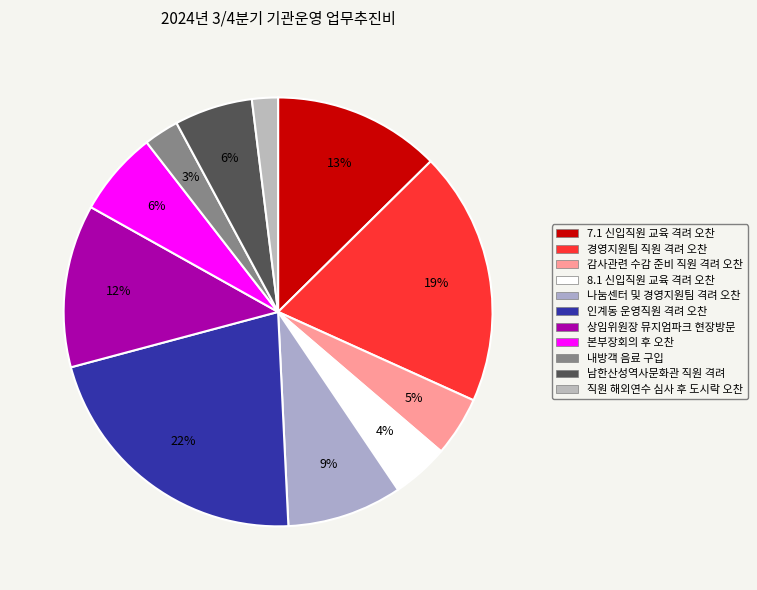

How many slices are in this pie chart?

11